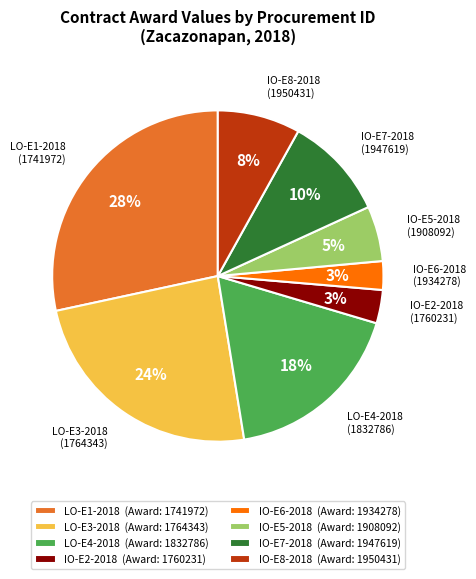

To the nearest percent, what is the average slice percentage?

12%